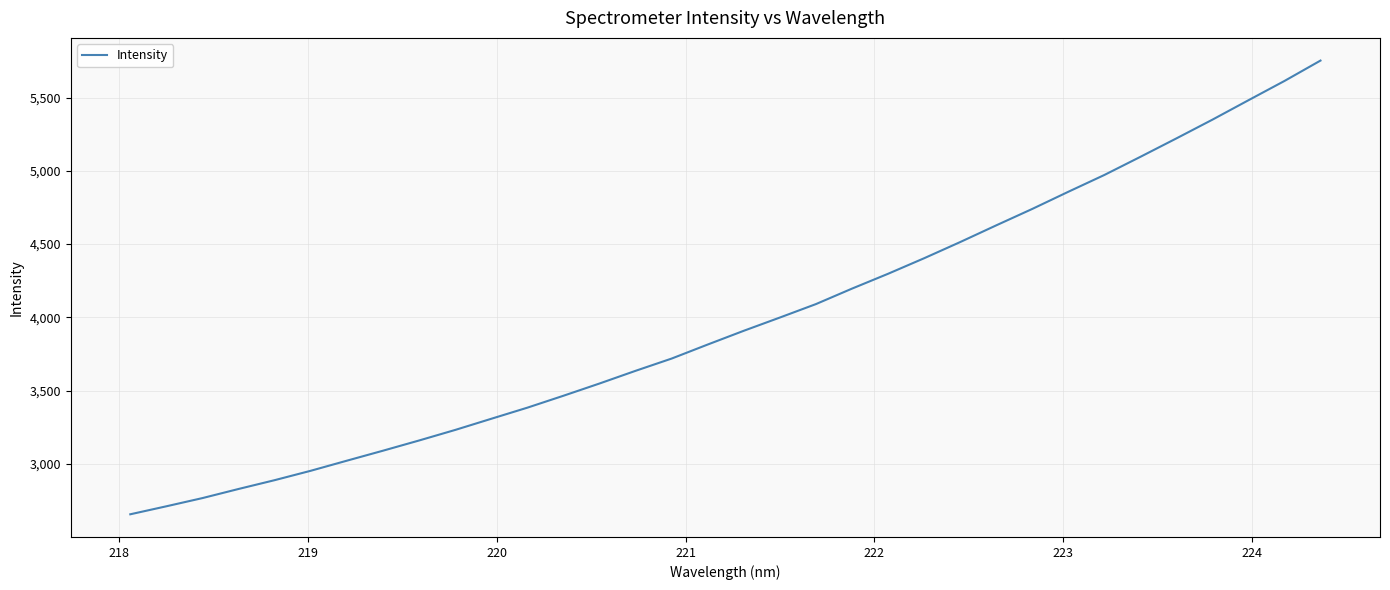

Count the number of categories in the chart.

34